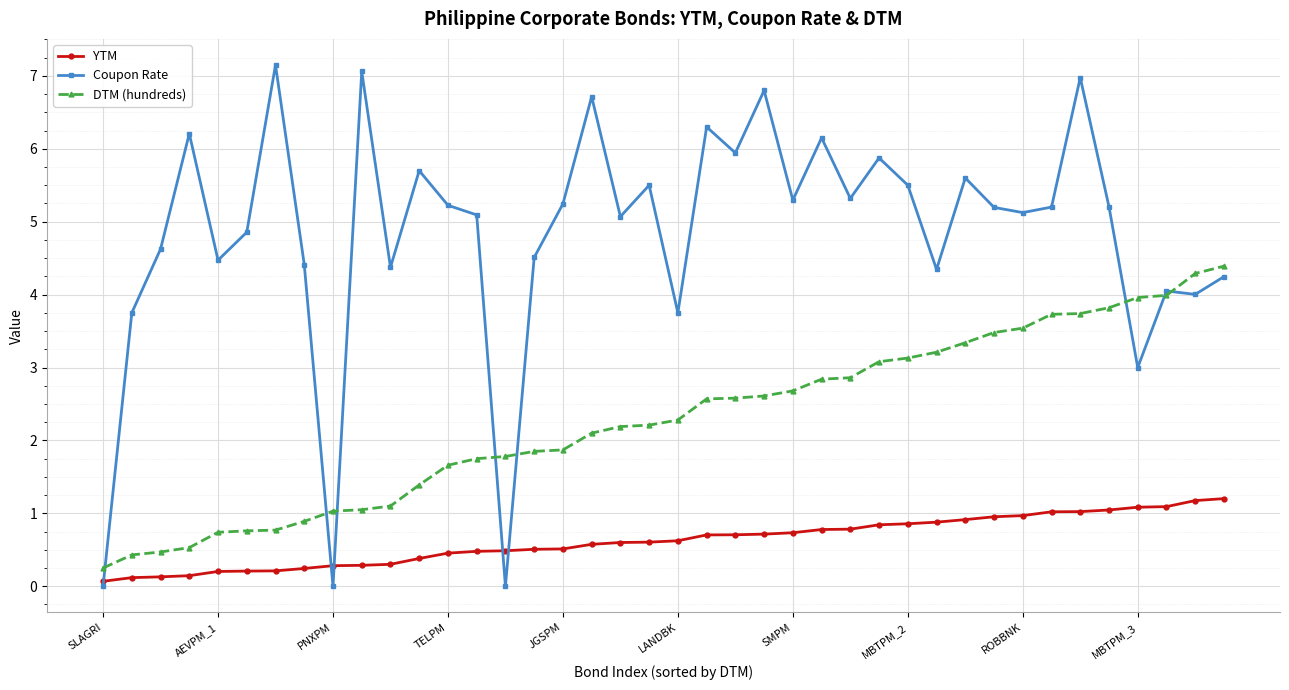

List the series in order of their overall mean, highest first.

Coupon Rate, DTM (hundreds), YTM